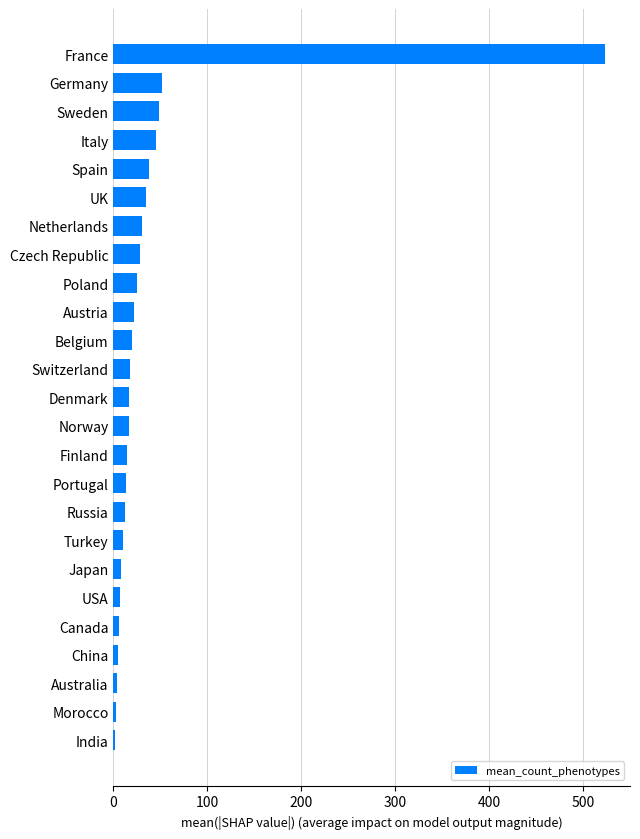

Are the bars horizontal?

Yes